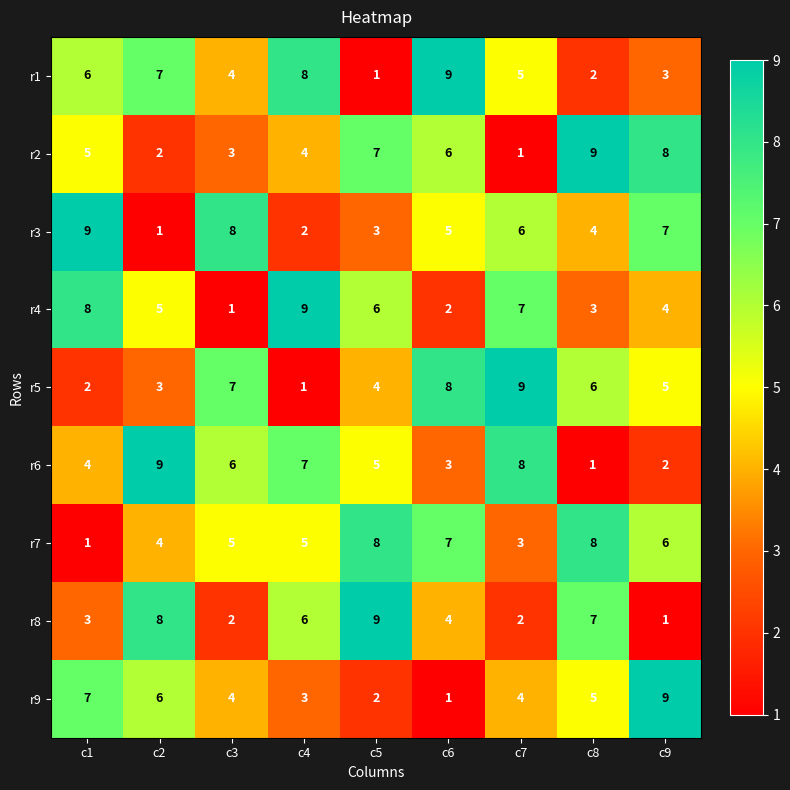

What is the sum of all r9 values?

41